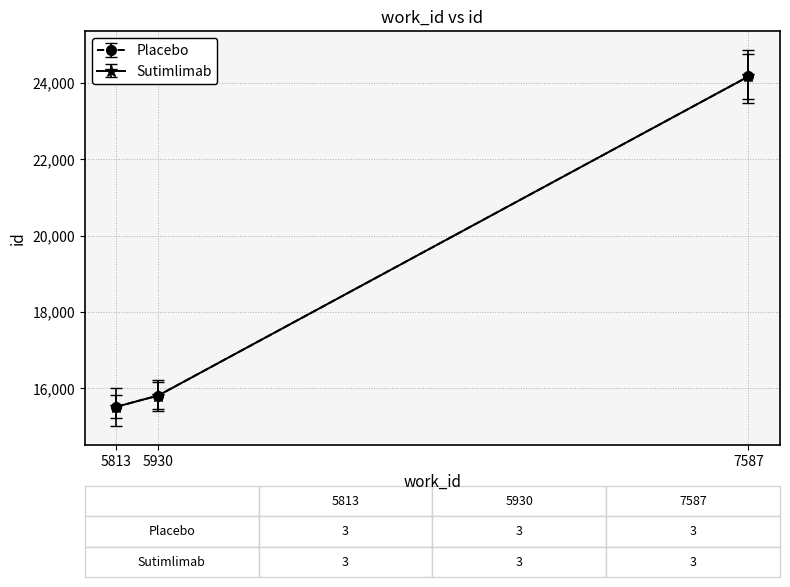

What is the value of the Sutimlimab point at the 1st from the left?

15516